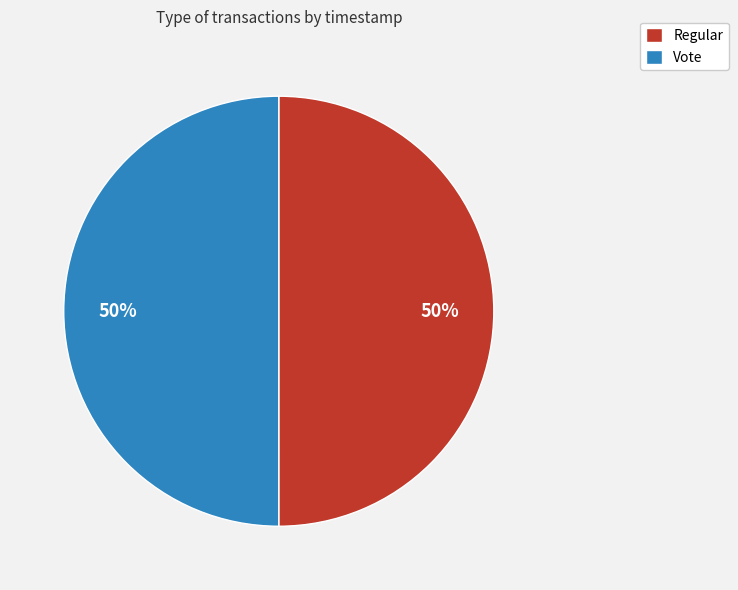

The Regular slice represents 58% of the pie. True or false?

False